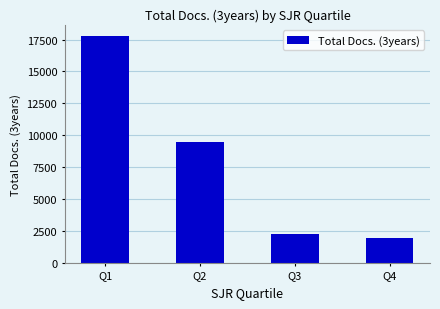

Reading left to right, list all the values displayed in this chart.

Q1=17764	Q2=9462	Q3=2231	Q4=1921